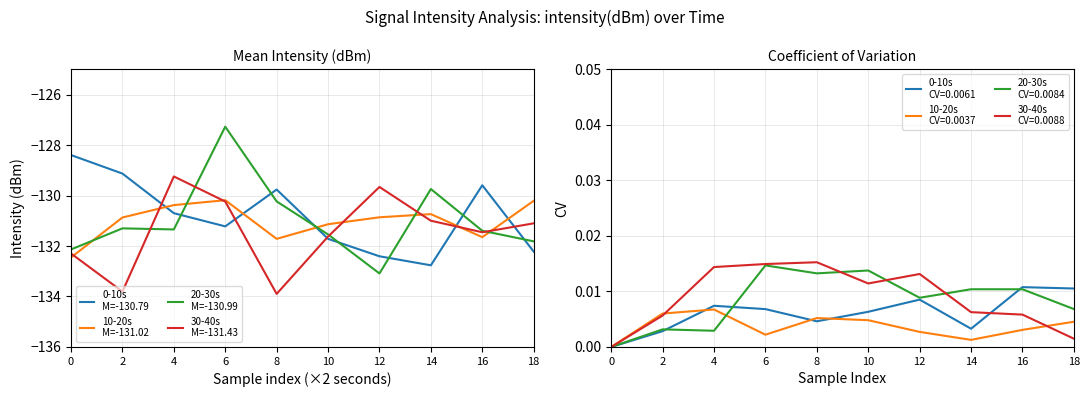

True or false: 10-20s
M=-131.02 has a value of -131.1 at 10.

True